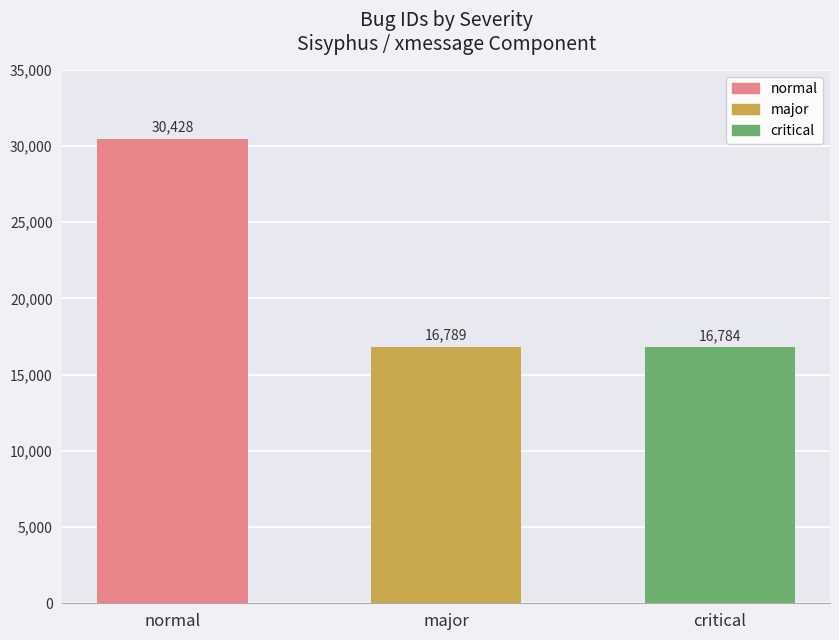

True or false: the data shows 24801 at critical.

False